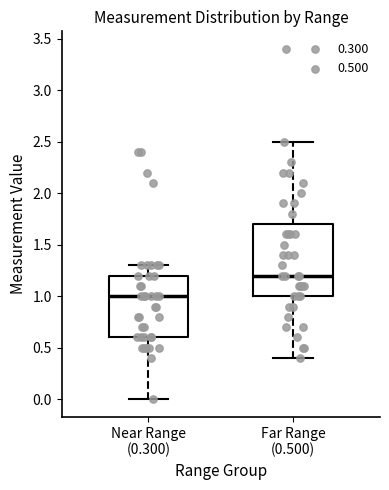

Which box is the tallest, from its lower edge to its upper edge?

Far Range (0.500)